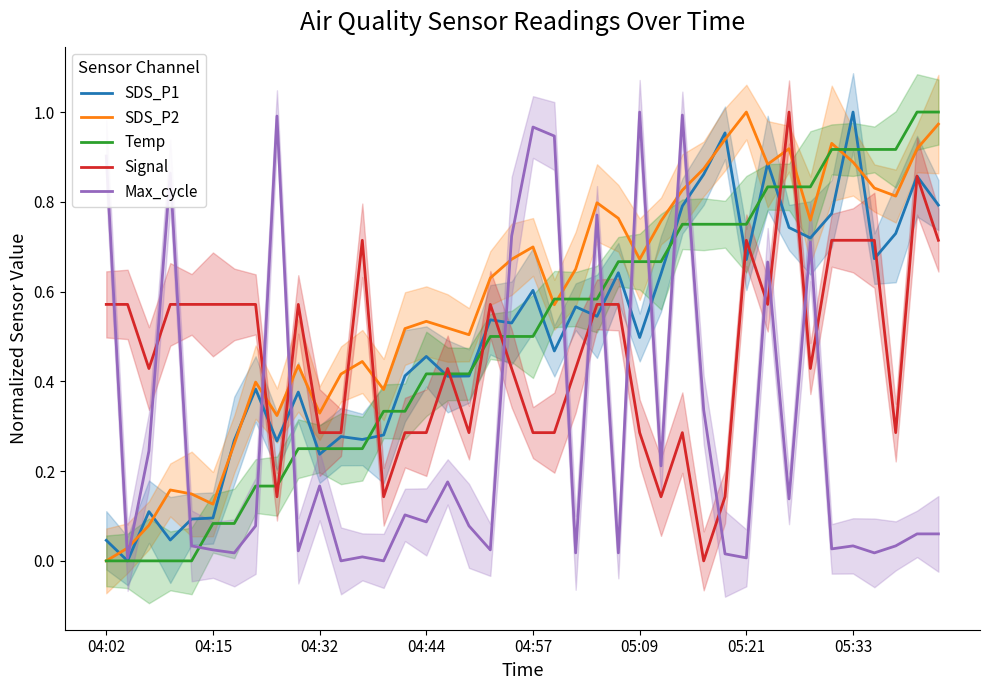

How many values in Max_cycle are above zero?

38